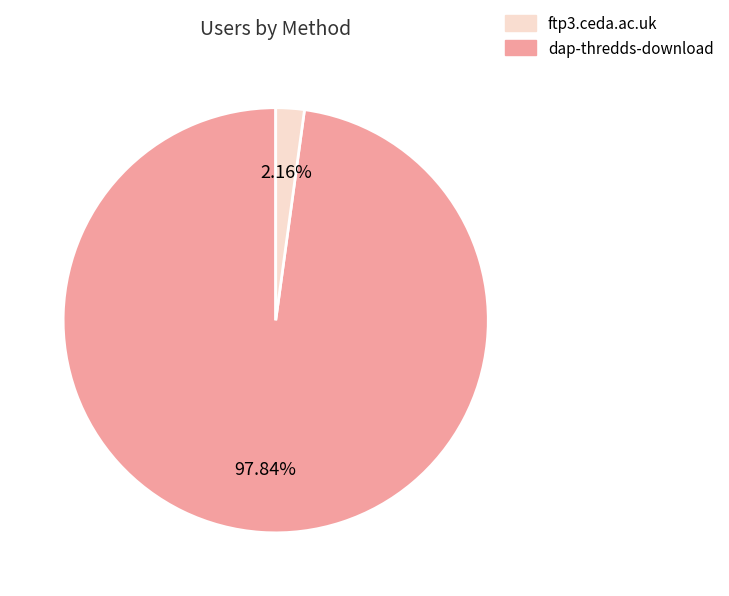

How many segments does this pie chart have?

2